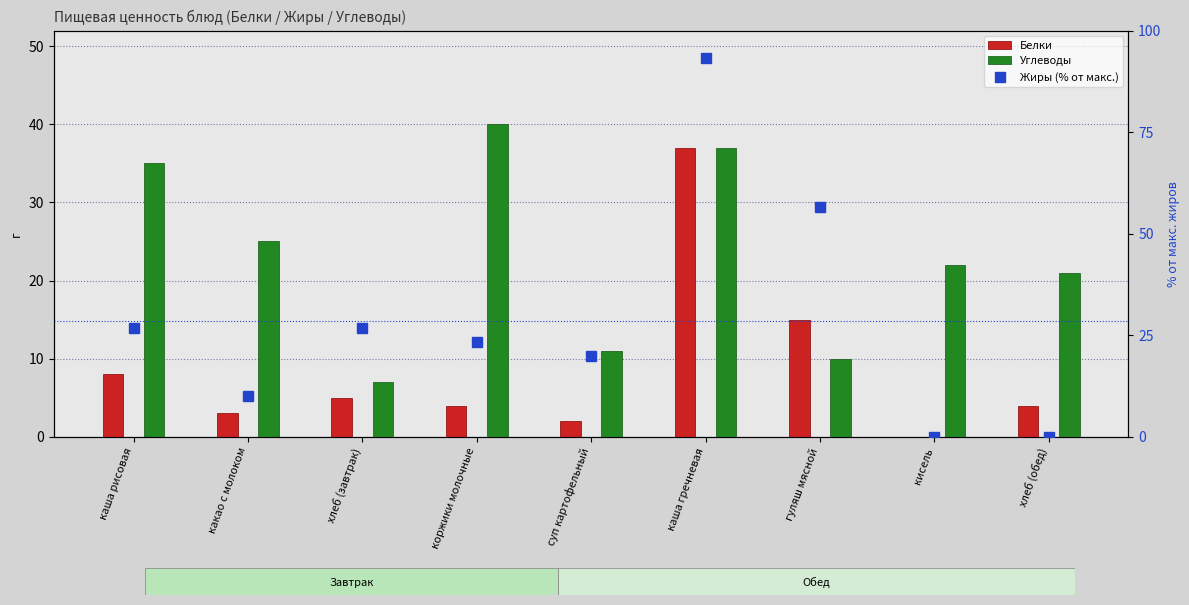

What are all the series names shown in the legend?

Белки, Углеводы, Жиры (% от макс.)